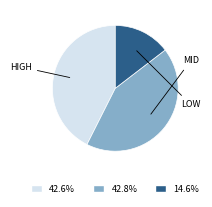

Does any single category account for the majority?

No